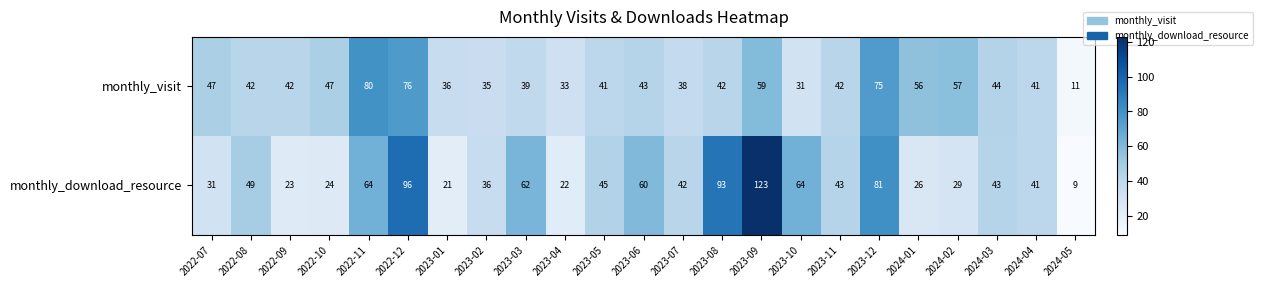

Which label corresponds to the largest value in the chart?

2023-09